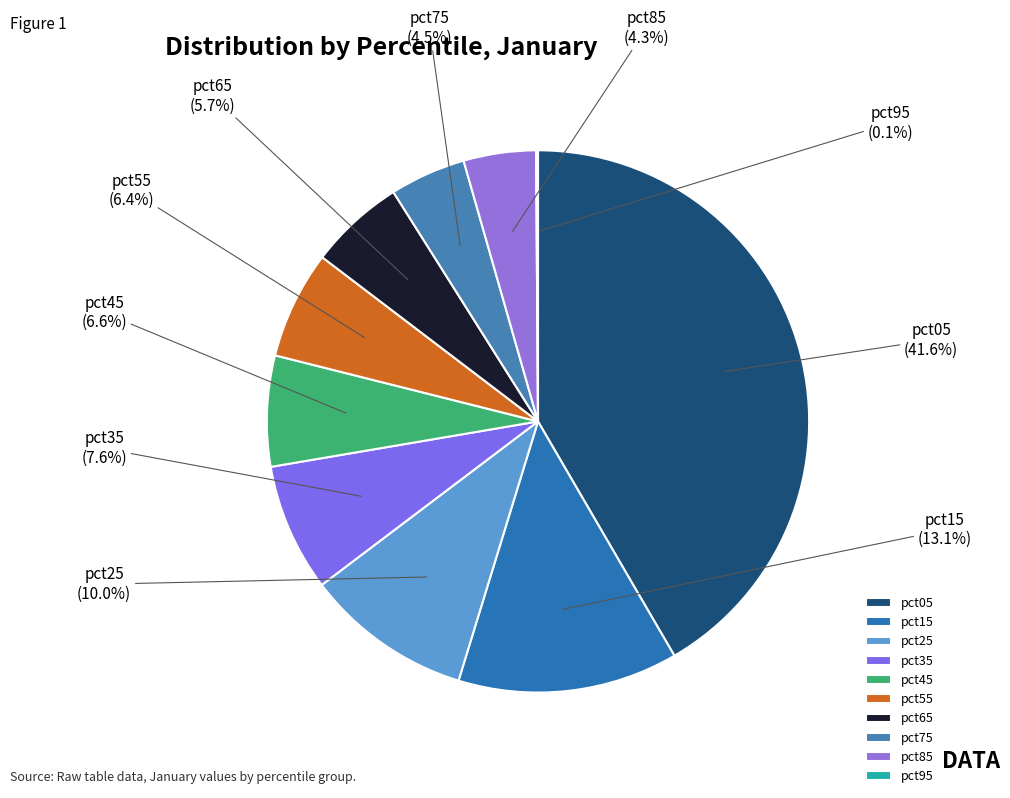

Which category has the biggest portion of the pie?

pct05